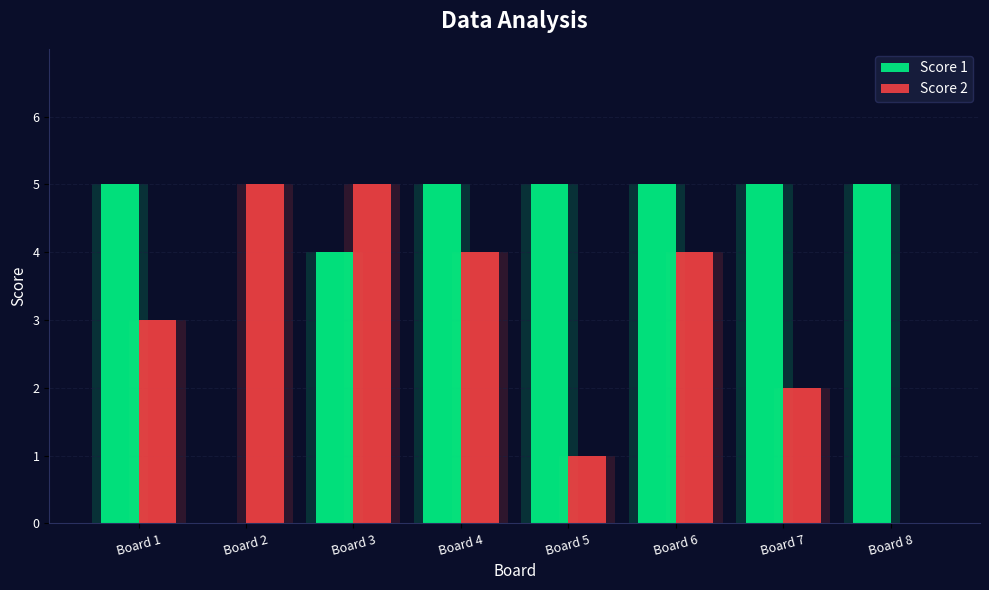

How many bars are there in total?

16